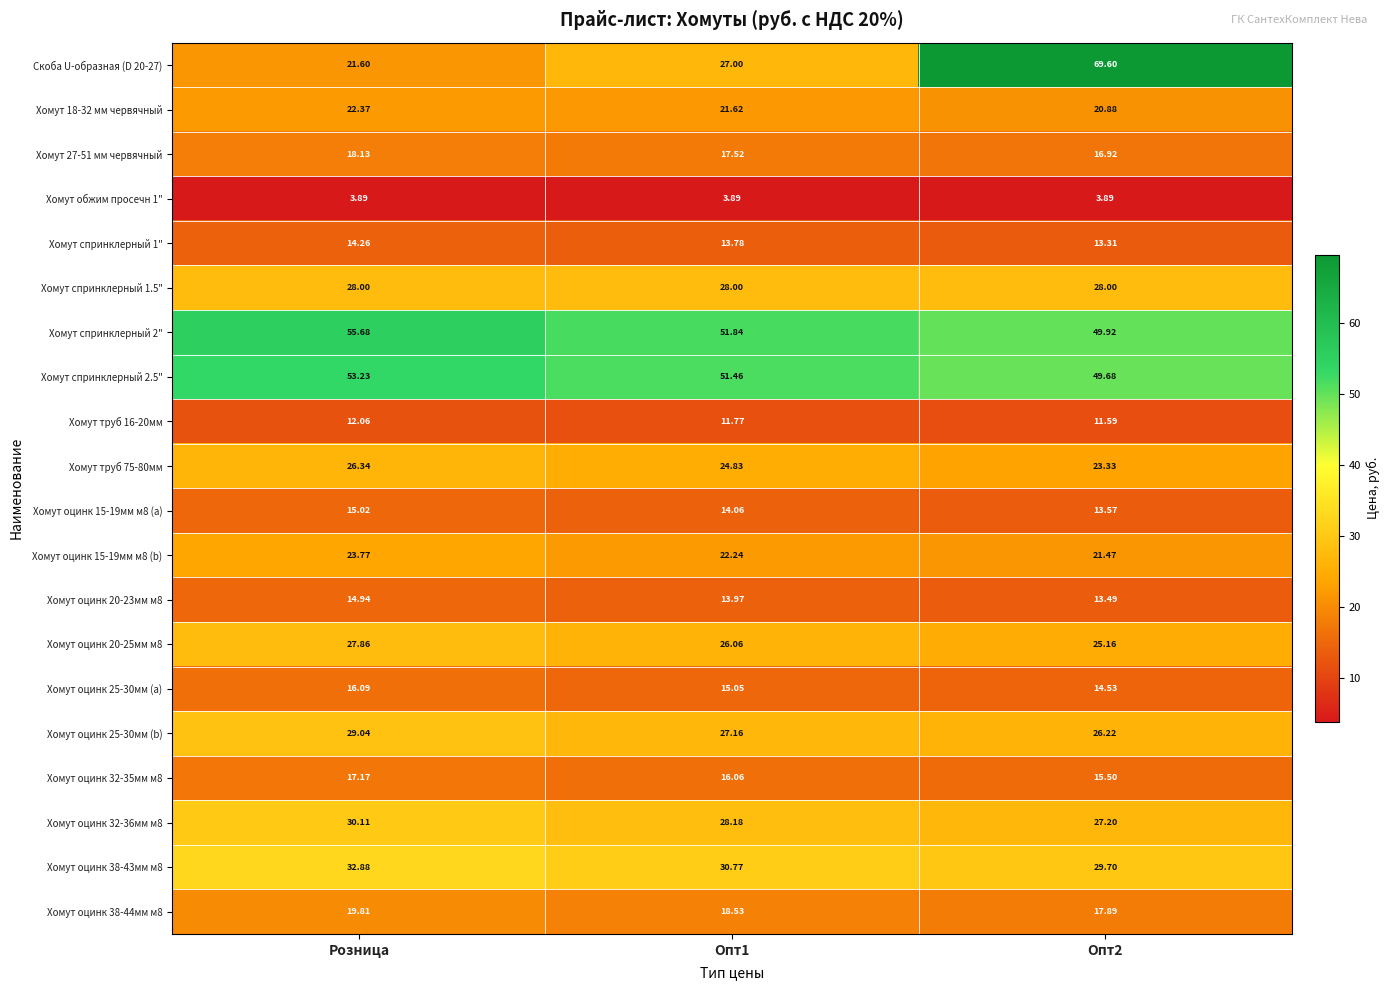

Which series has the widest spread of values?

Скоба U-образная (D 20-27)